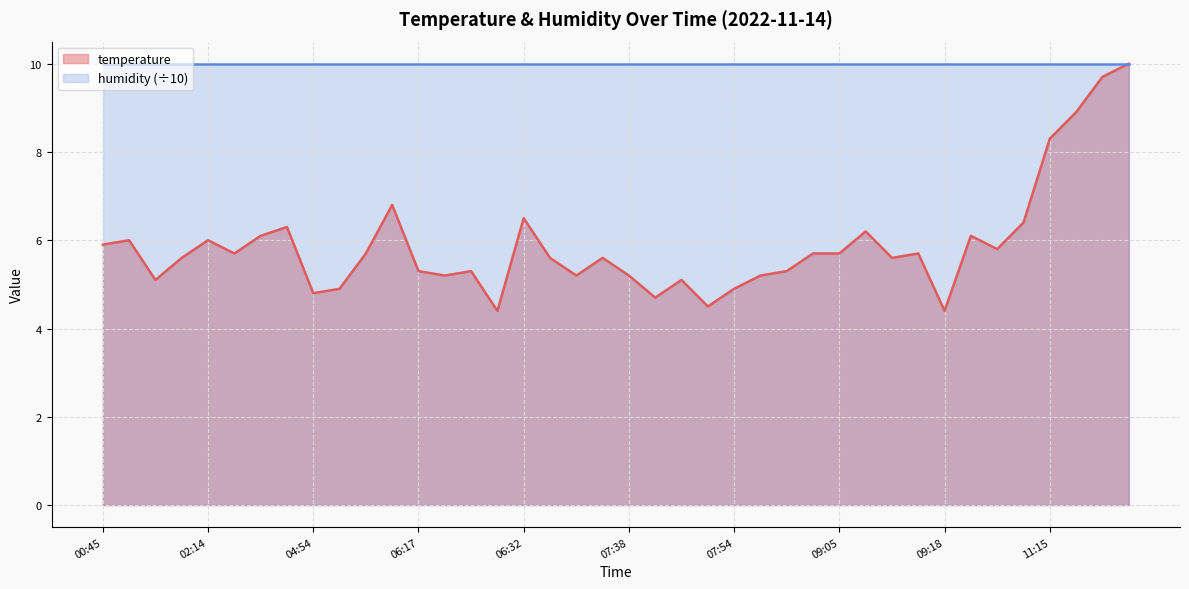

Rank the categories by value from lowest to highest.

06:26, 09:18, 07:47, 07:41, 04:54, 05:08, 07:54, 01:18, 07:44, 06:20, 06:42, 07:38, 08:34, 06:17, 06:23, 08:37, 02:01, 06:35, 06:45, 09:10, 02:29, 05:25, 08:44, 09:05, 09:15, 09:39, 00:45, 01:03, 02:14, 02:40, 09:36, 09:07, 04:51, 10:11, 06:32, 05:29, 11:15, 11:18, 12:09, 12:23